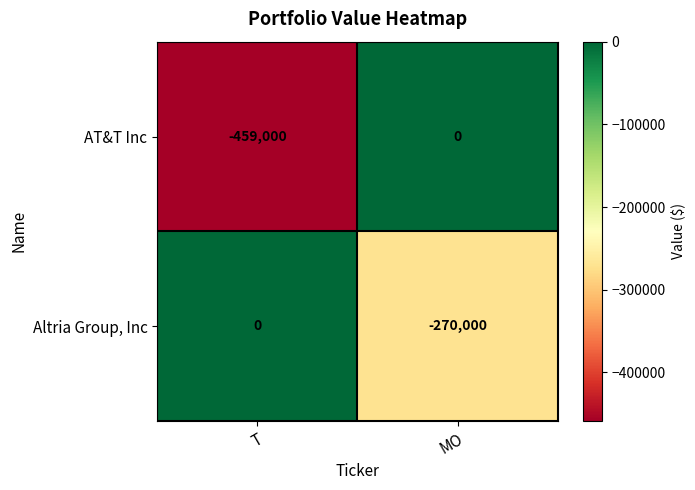

Where is AT&T Inc nearest to the value -229500?

T